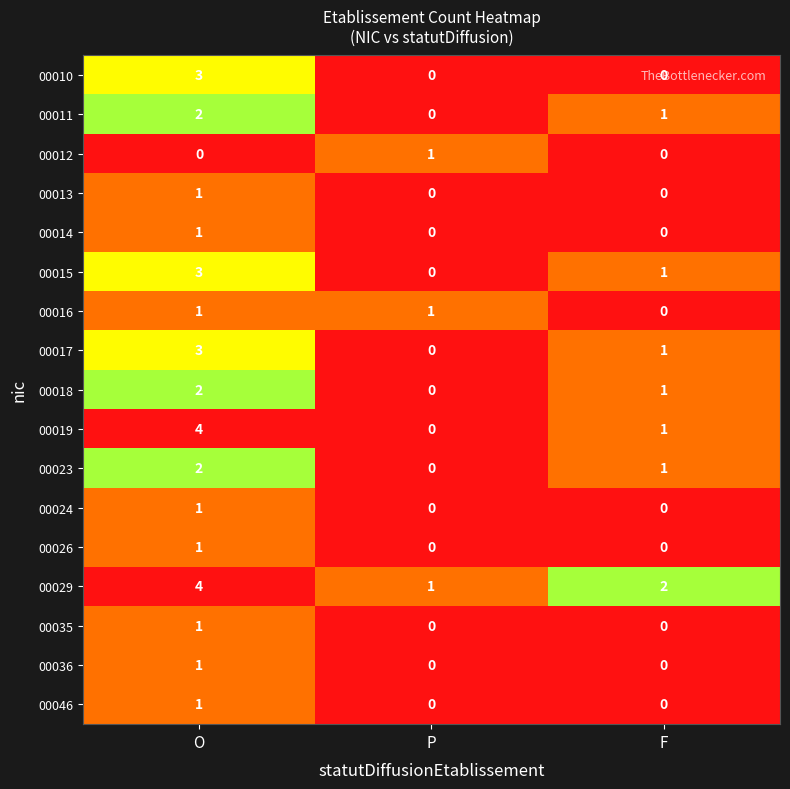

At which label does 00018 reach its peak?

O